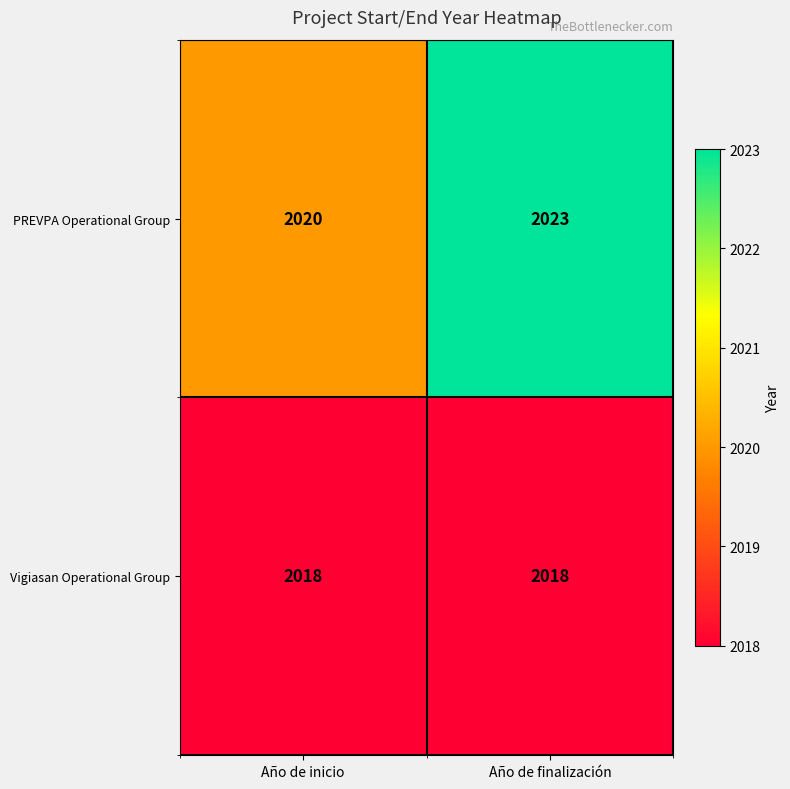

At which category is the sum across all series the highest?

Año de finalización